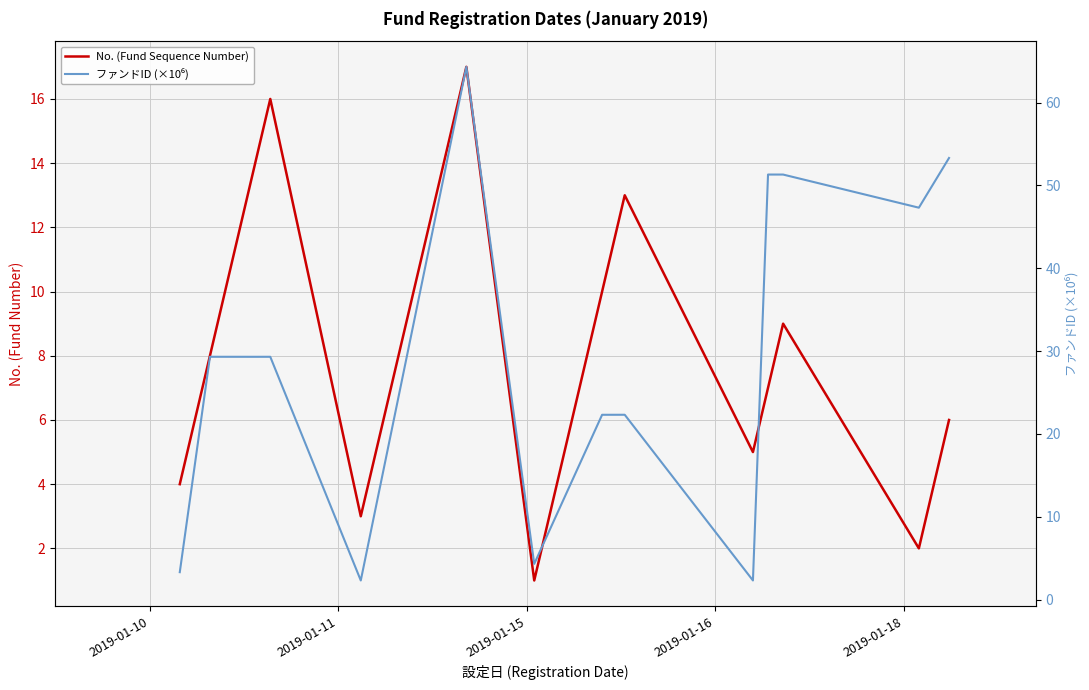

The value of No. (Fund Sequence Number) at 6 is 23.1. True or false?

False